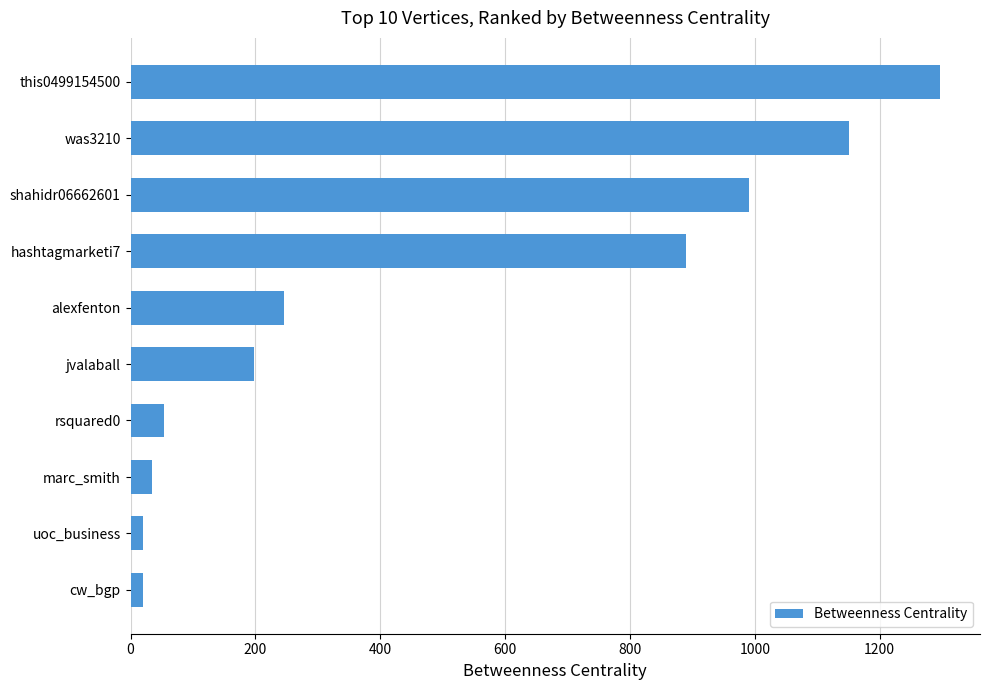

Which has a higher value, jvalaball or was3210?

was3210